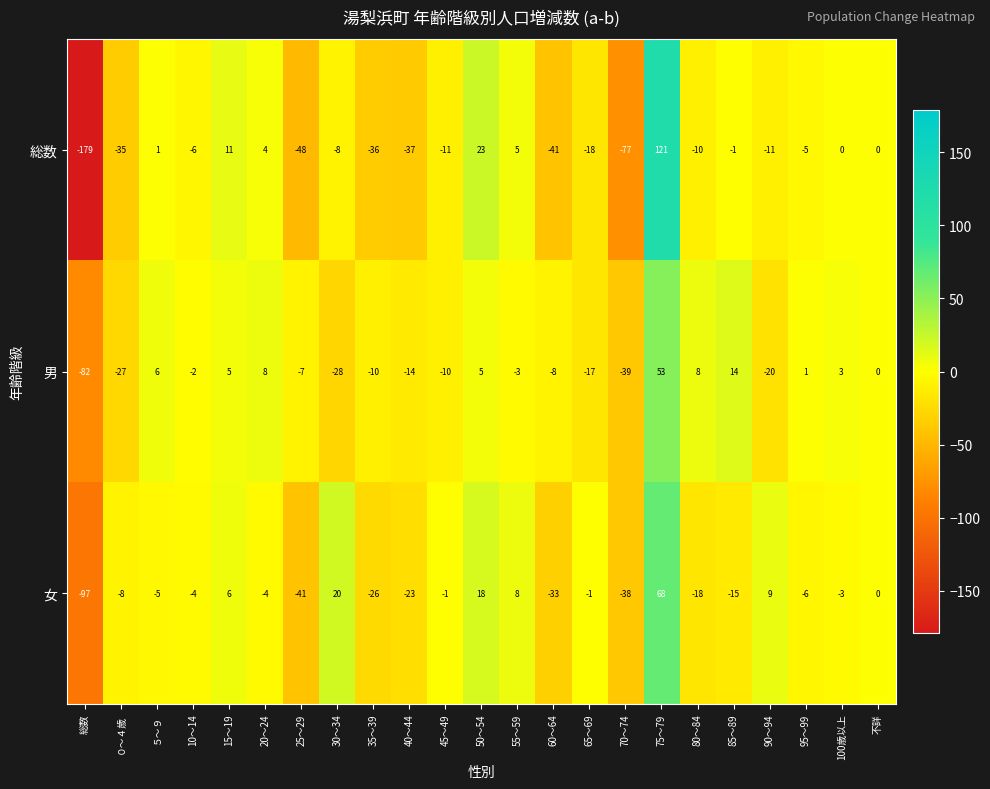

At which category does the chart reach its minimum across all series?

総数